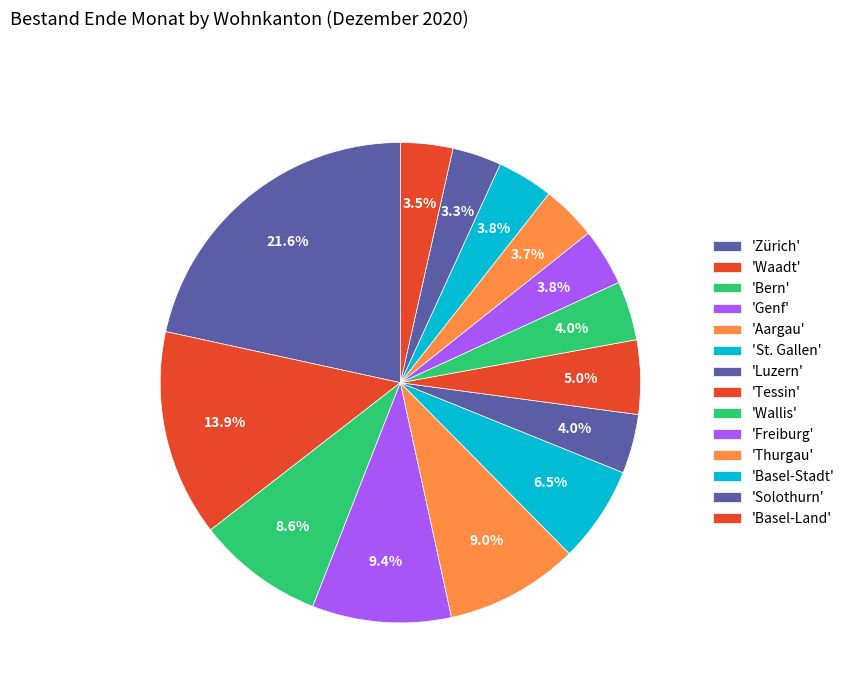

To the nearest percent, what is the difference between the largest and smallest slice percentages?

18%